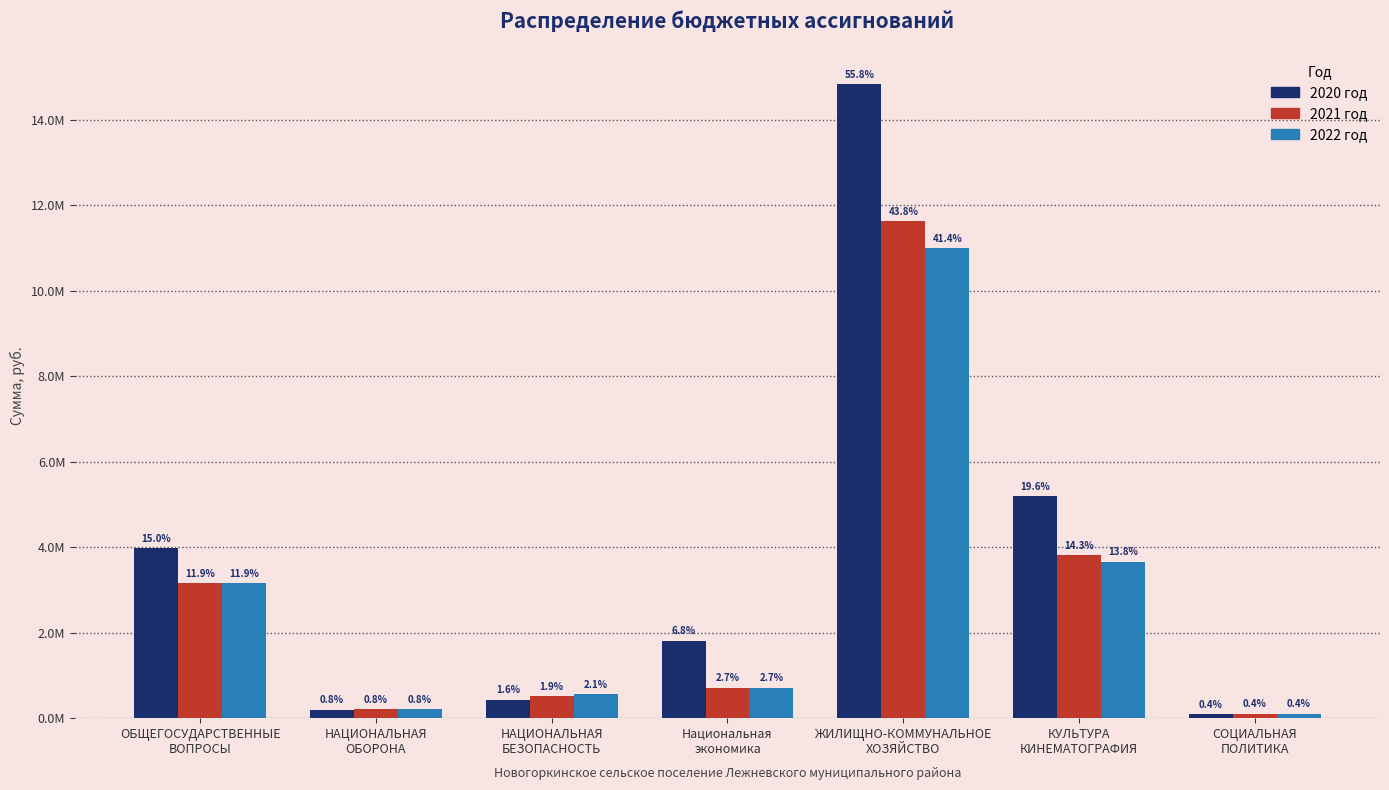

Reading left to right, transcribe all the data shown in this chart.

2020 год: 3973857.8	202300.0	436000.0	1816355.0	14823325.2	5201460.4	96000.0
2021 год: 3160375.6	205000.0	515000.0	716355.0	11623485.0	3805213.9	108000.0
2022 год: 3160375.6	214900.0	565000.0	716355.0	10997639.2	3662930.9	108000.0